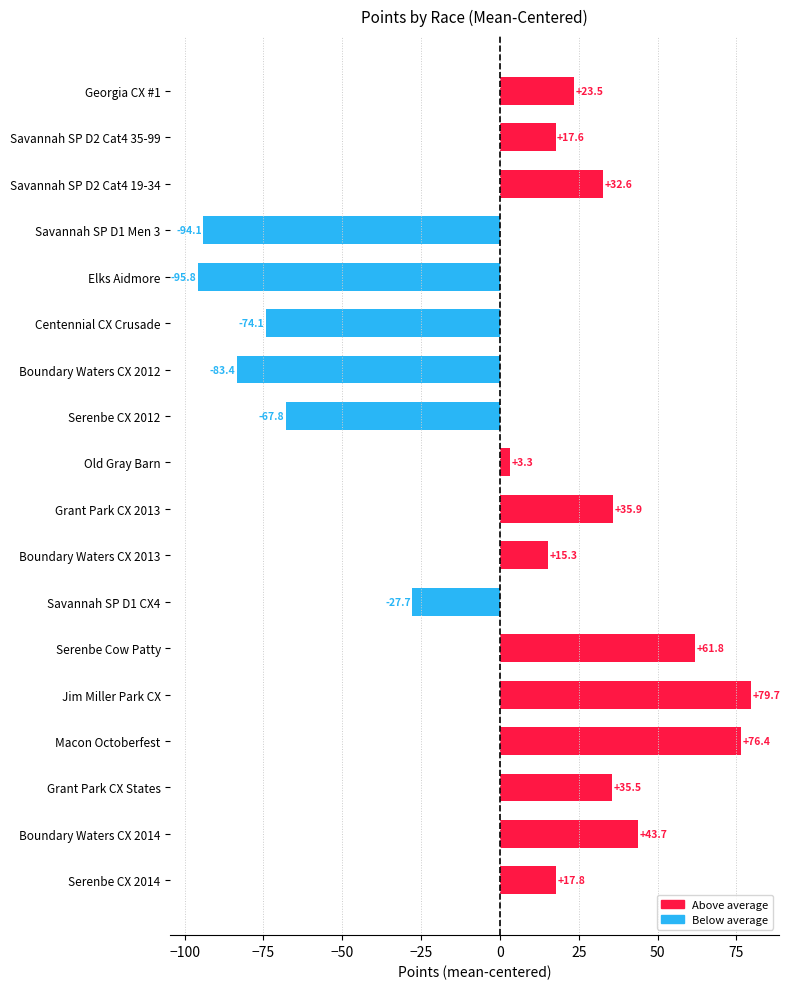

What is the minimum value shown in the chart?

-95.8